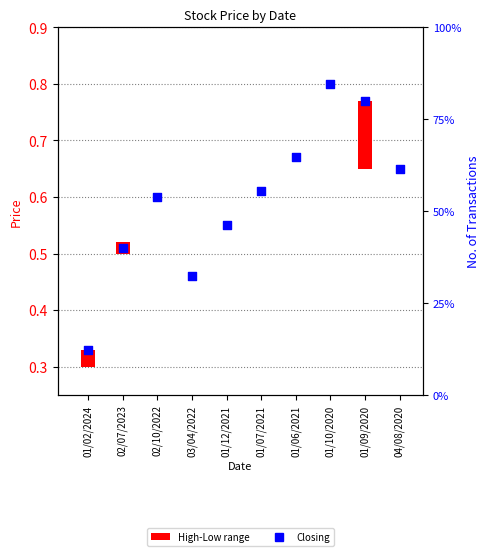

What is the change in value from 03/04/2022 to 01/07/2021?

+0.1